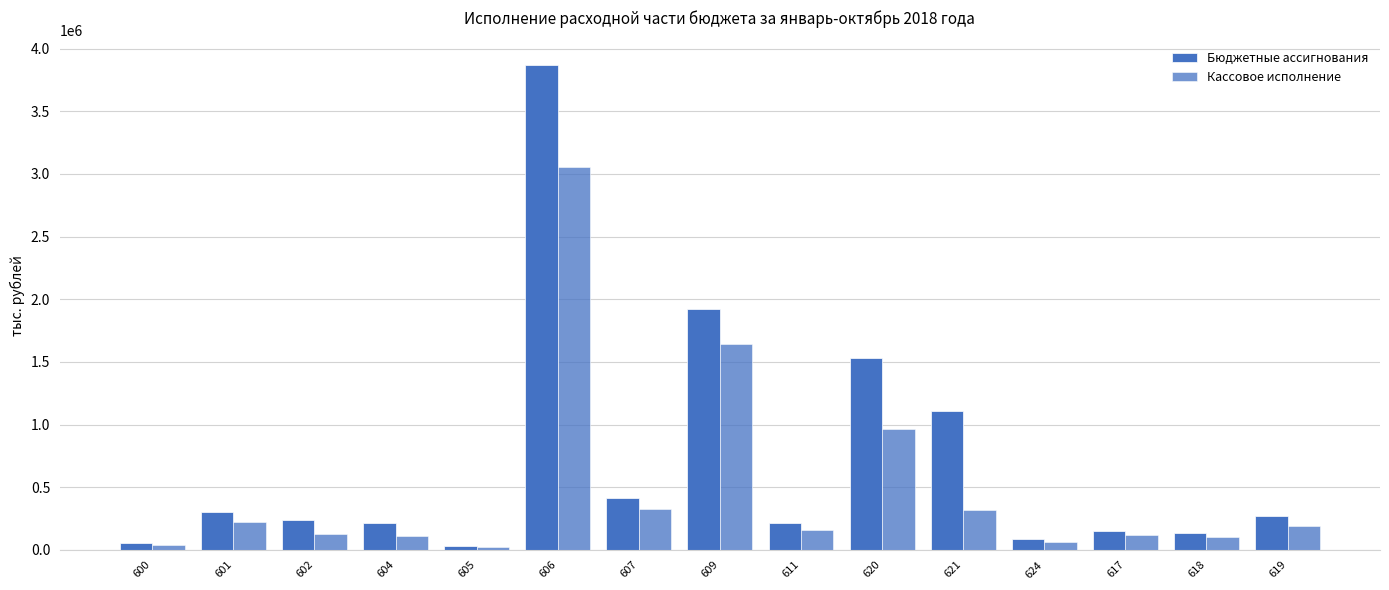

What is the value of the Бюджетные ассигнования bar at the 8th from the left?

1918669